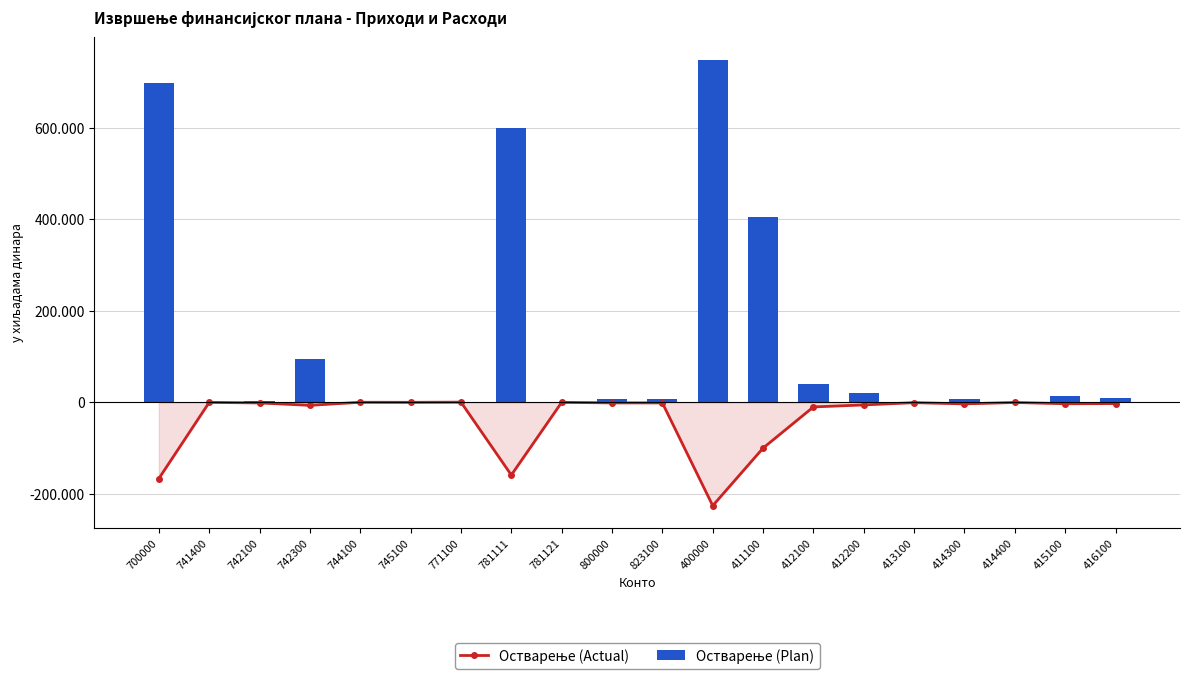

Reading left to right, extract all data points from this chart.

Остварење (Actual): -166740	-106	-1374	-6584	107	-28	368	-159073	-50	-1282	-1282	-226148	-100087	-10073	-5674	-750	-3438	-350	-3122	-2749
Остварење (Plan): 698565	300	3500	95040	0	100	350	599175	100	6500	6500	749659	405615	40682	21437	750	7000	350	14669	8800